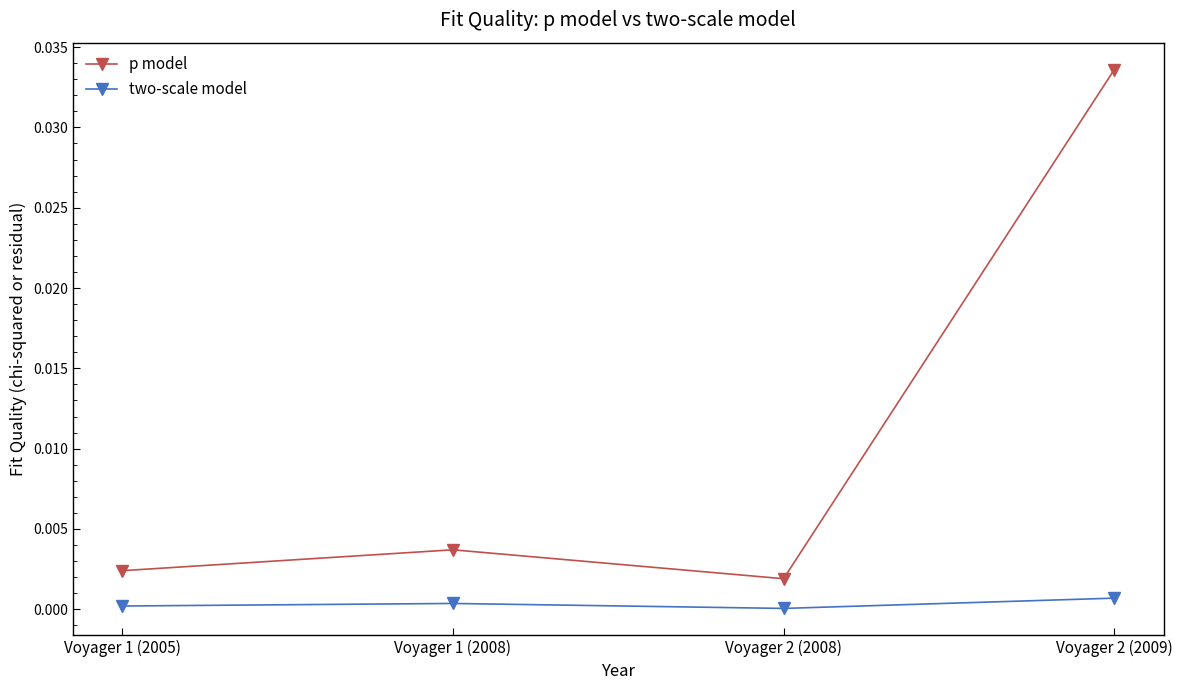

Rank the series at Voyager 2 (2008) from highest to lowest value.

p model, two-scale model